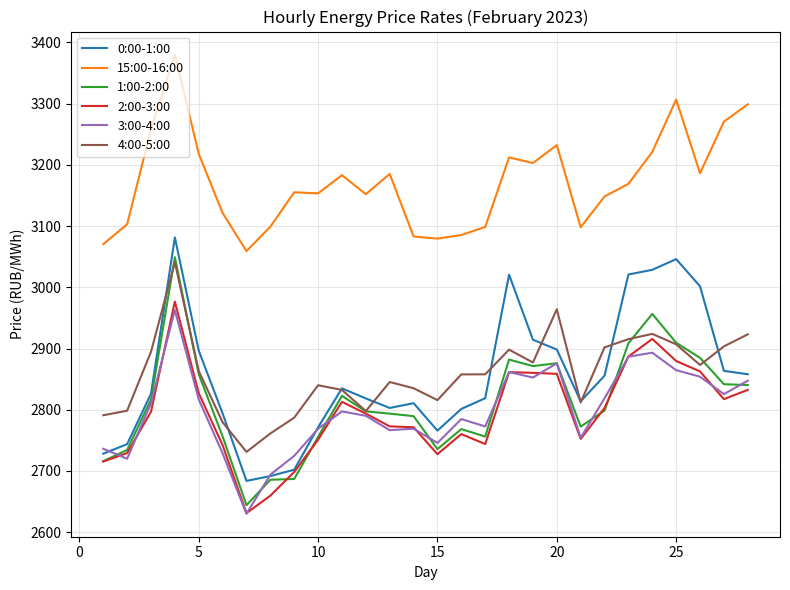

What is the lowest value of the 3:00-4:00 series?

2630.1